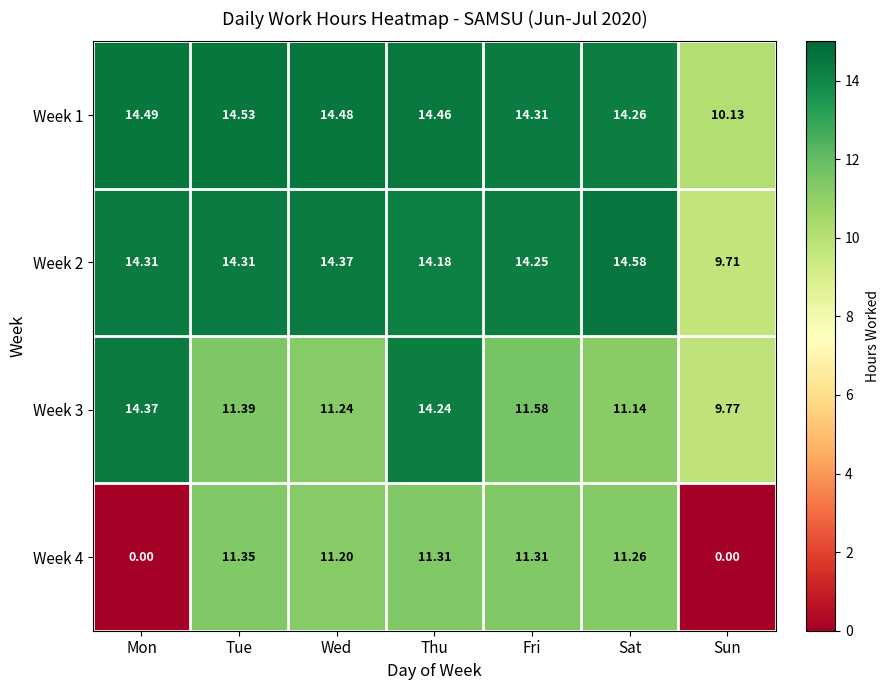

At which label does Week 1 first exceed 14?

Mon